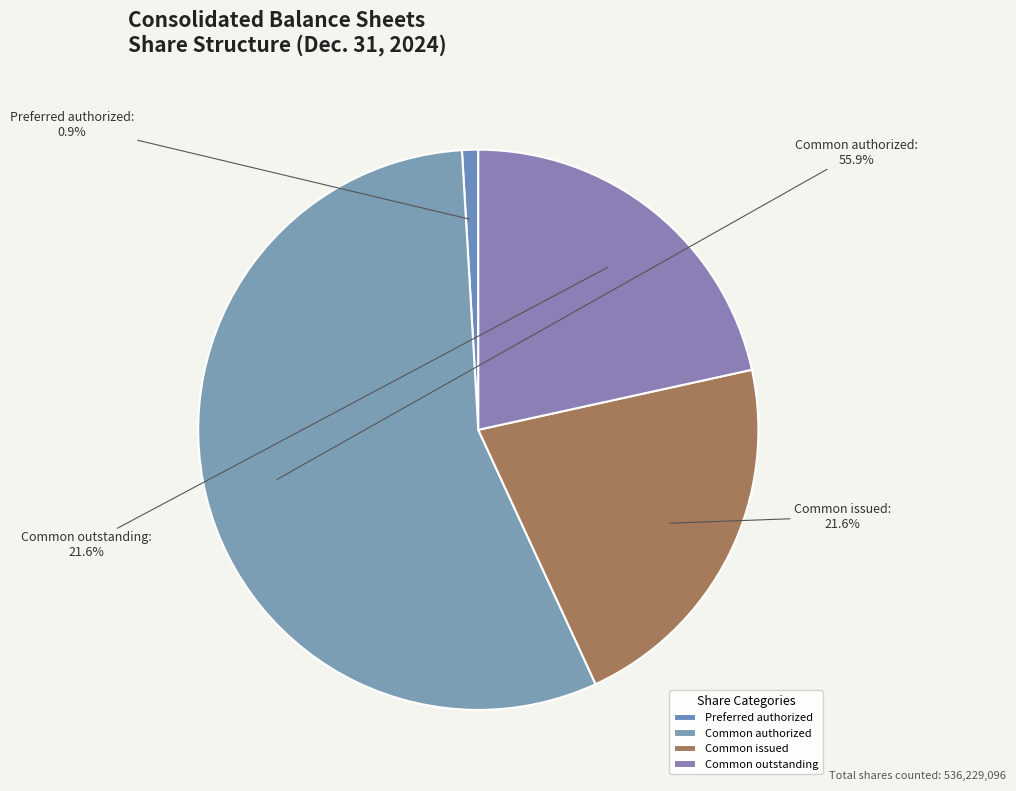

What is the ratio of the value at Common outstanding to the value at Common issued?

1.0